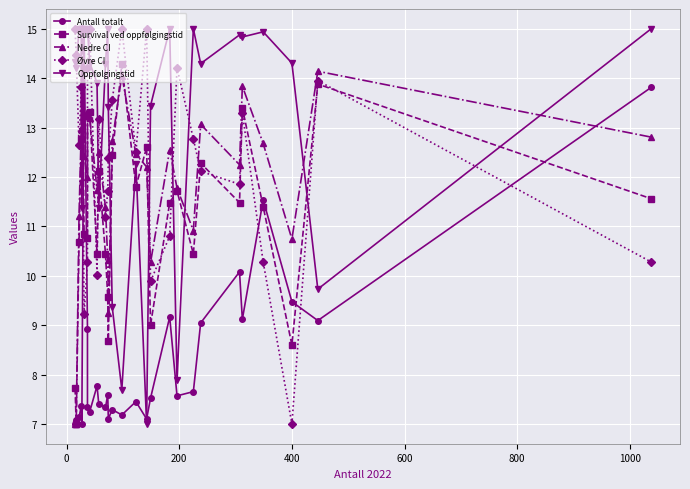

How many categories are shown in the chart?

29